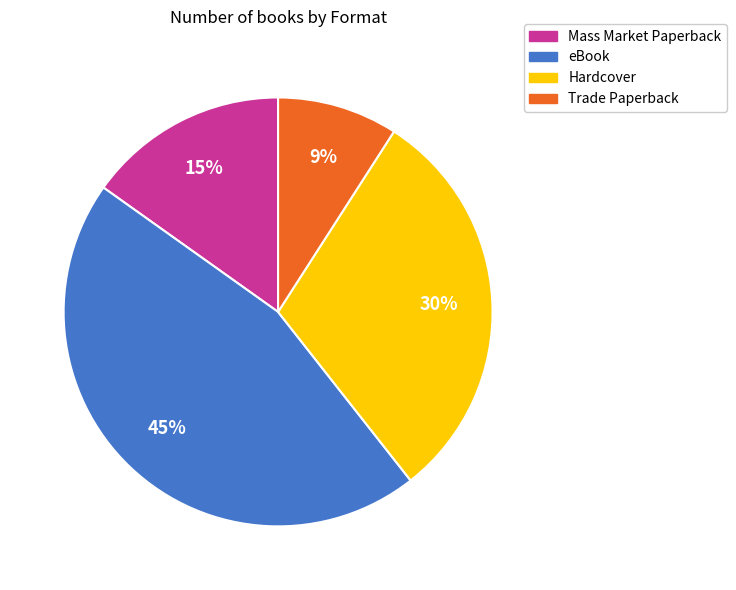

How many segments does this pie chart have?

4